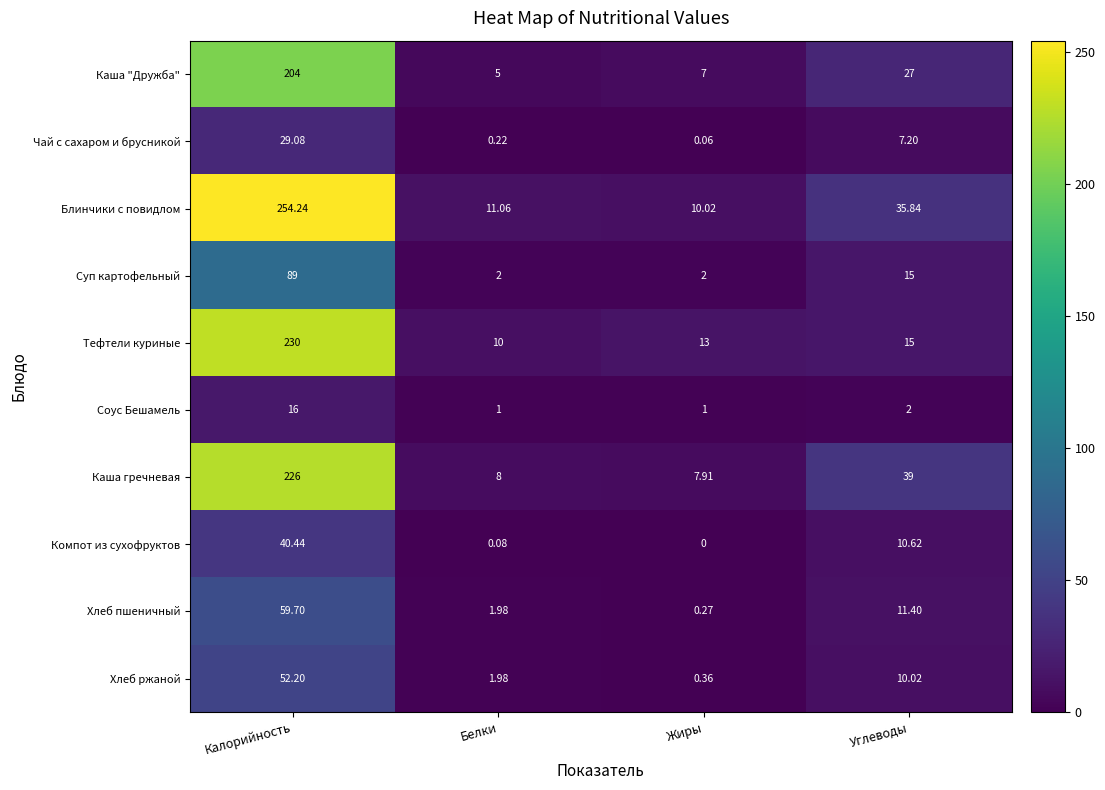

Which series has the largest total across all categories?

Блинчики с повидлом